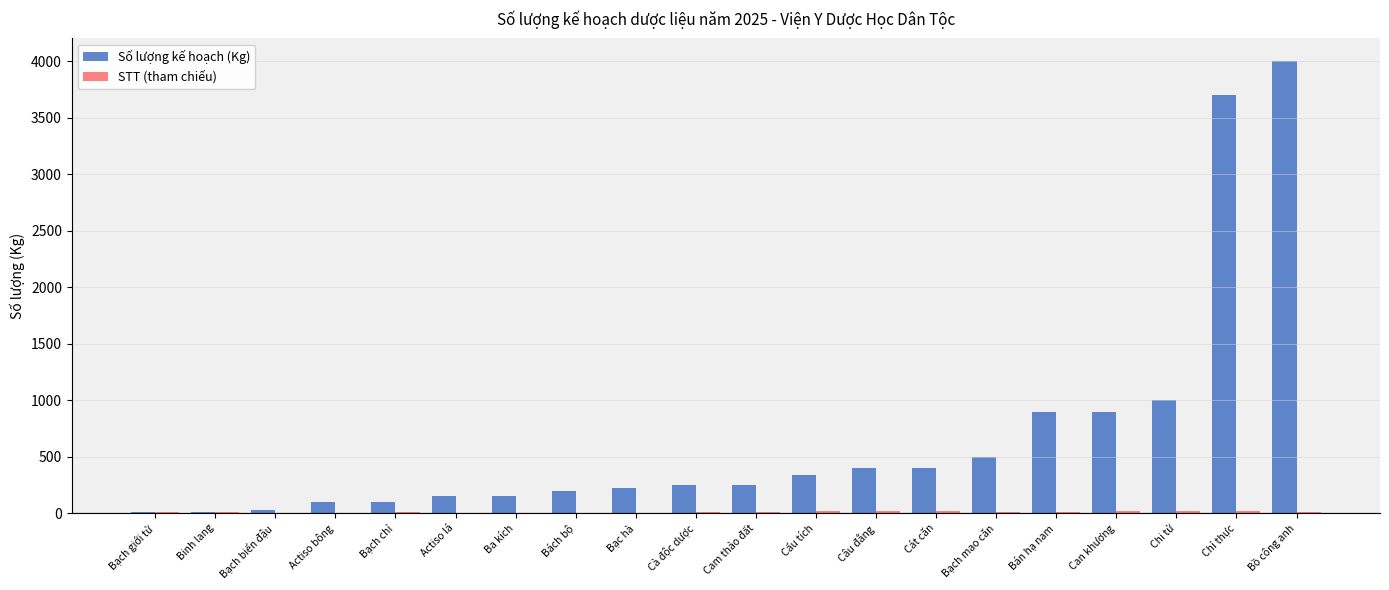

Between Bạc hà and Chi tử, which series saw the biggest shift?

Số lượng kế hoạch (Kg)